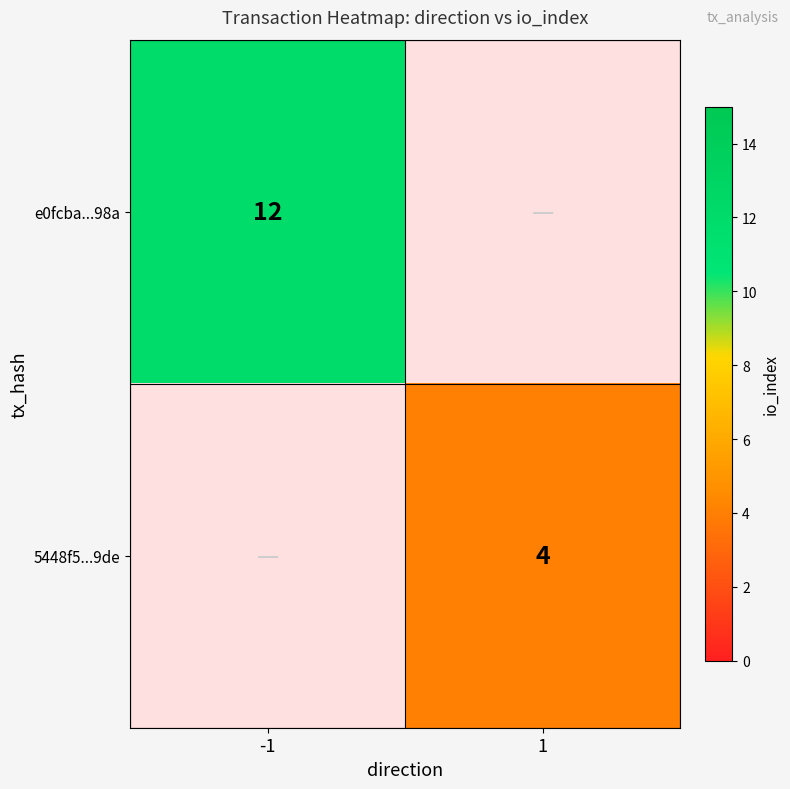

The 5448f5...9de series shows 2 at 1. True or false?

False